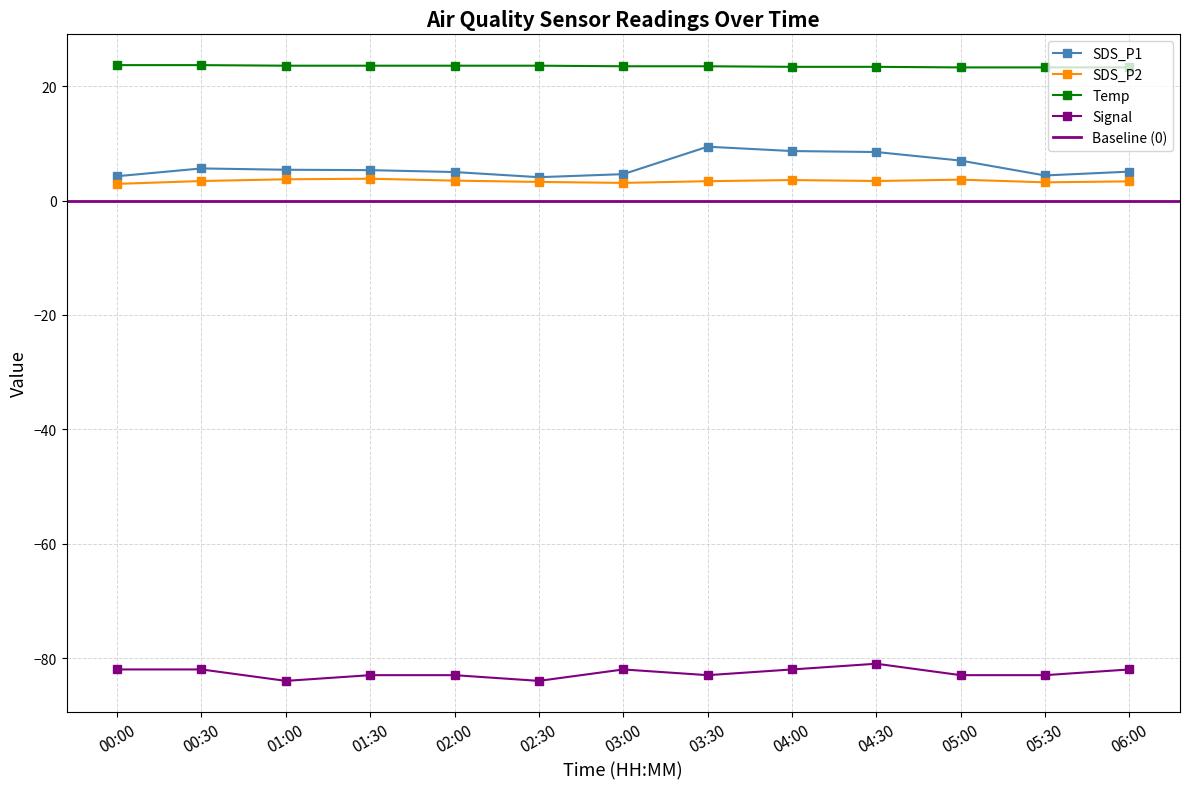

What is the difference between the maximum and minimum values in the SDS_P2 series?

0.9